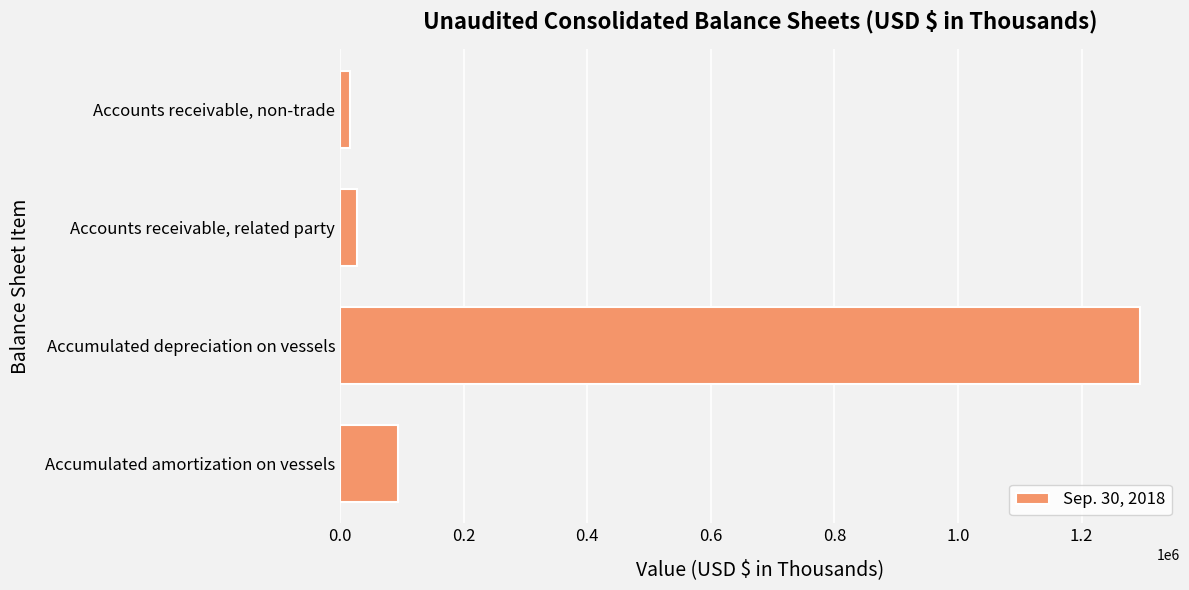

How many series are shown in this chart?

1